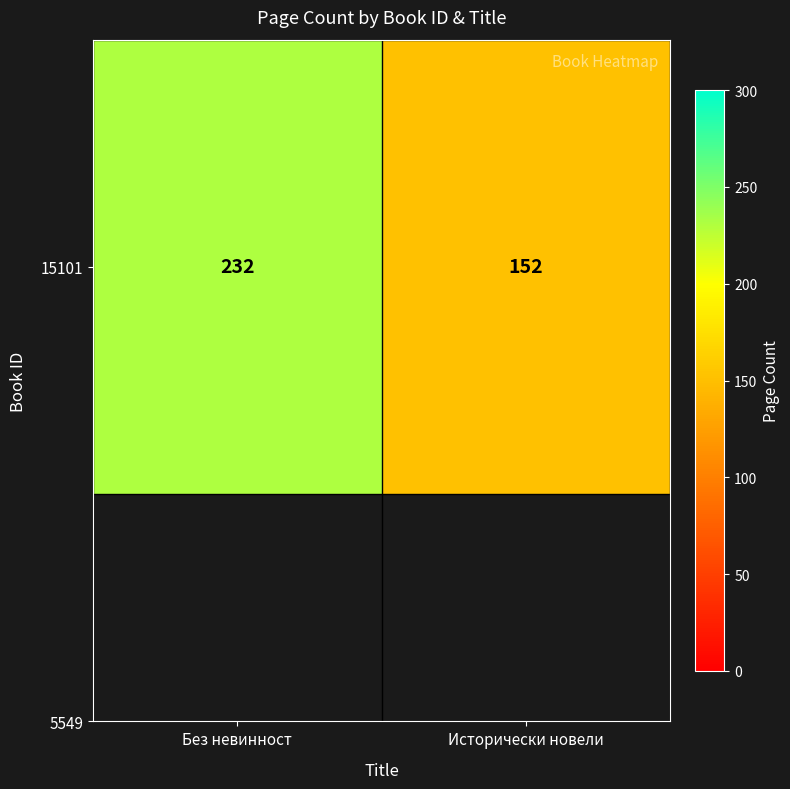

What is the change in value from Без невинност to Исторически новели?

-80